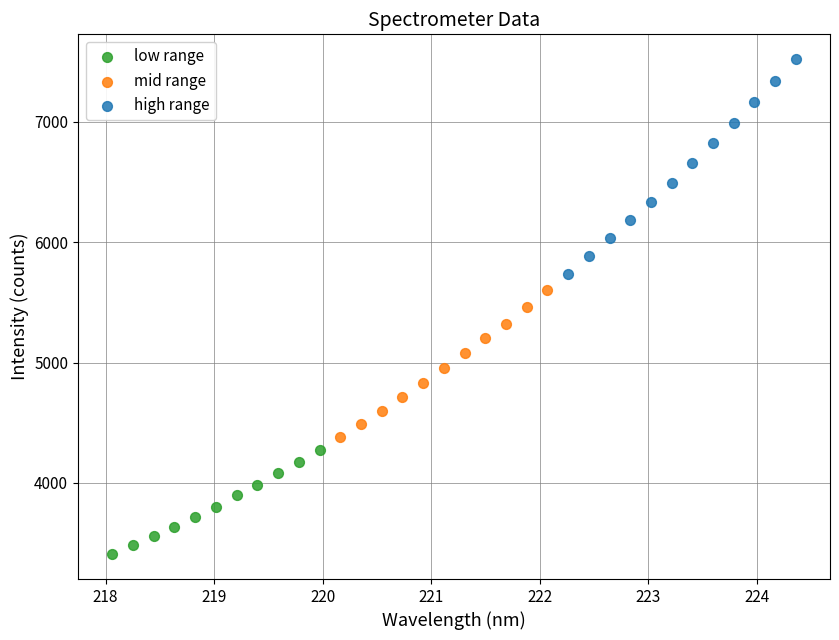

What are all the series names shown in the legend?

low range, mid range, high range